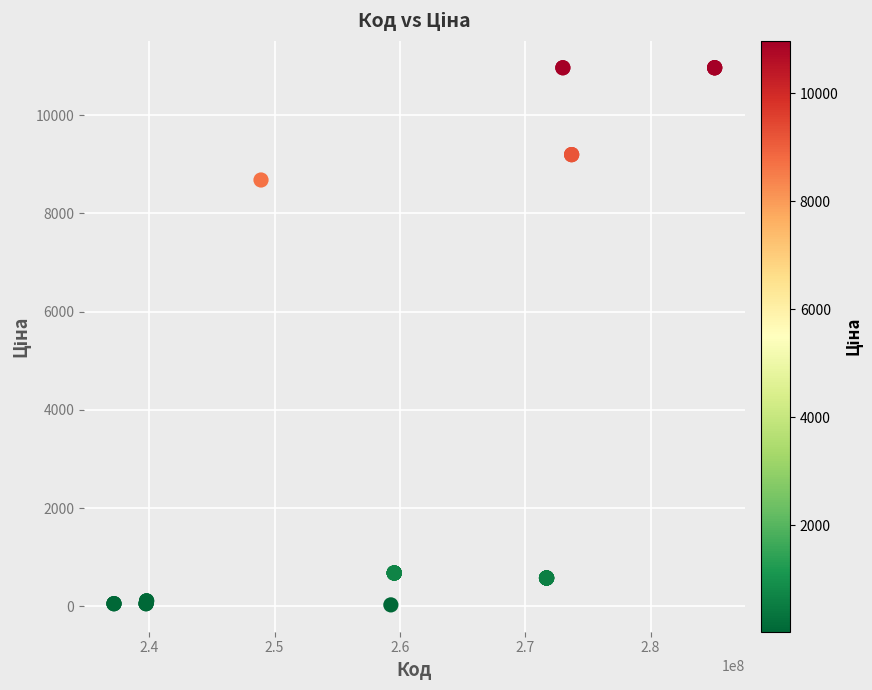

What Y value in the scatter plot is closest to 5497?

8679.5